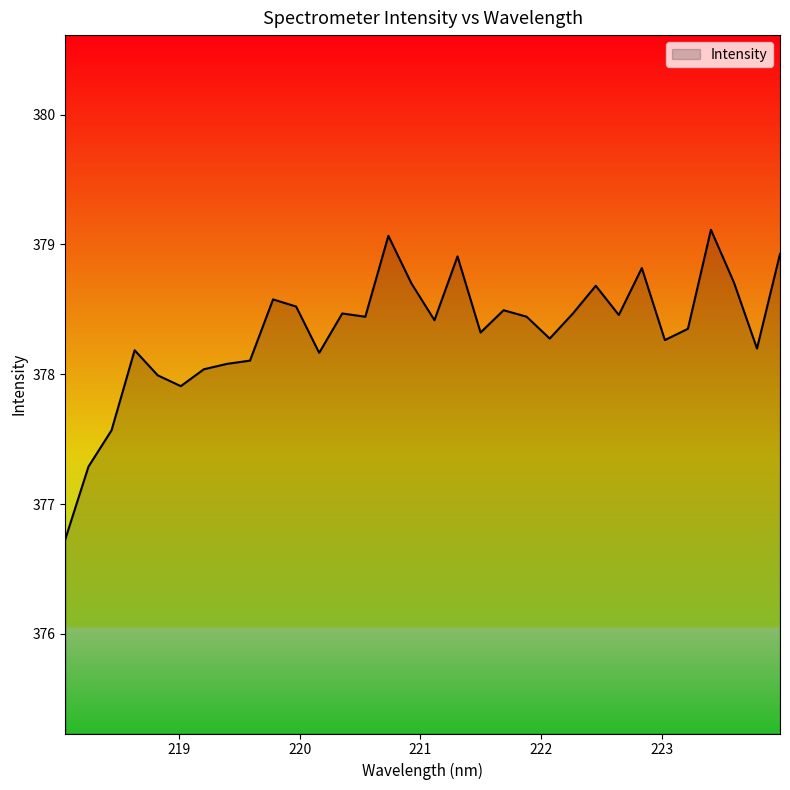

What is the minimum value shown in the chart?

376.7